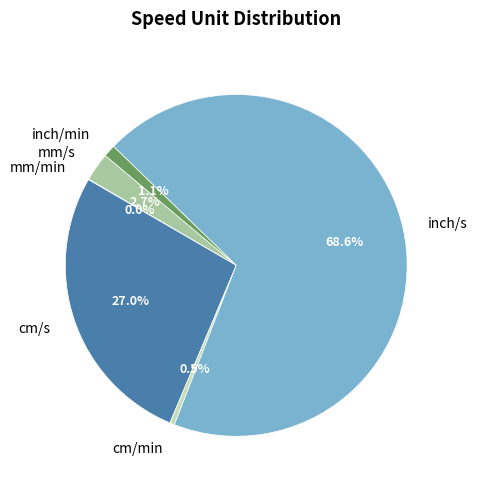

To the nearest percent, what is the difference between the largest and smallest slice percentages?

69%